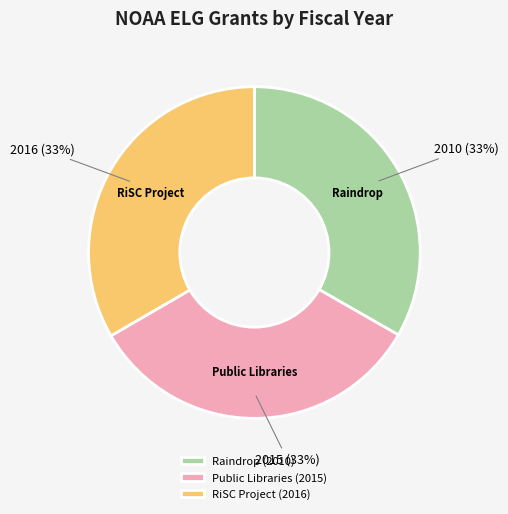

To the nearest percent, what is the average slice percentage?

33%